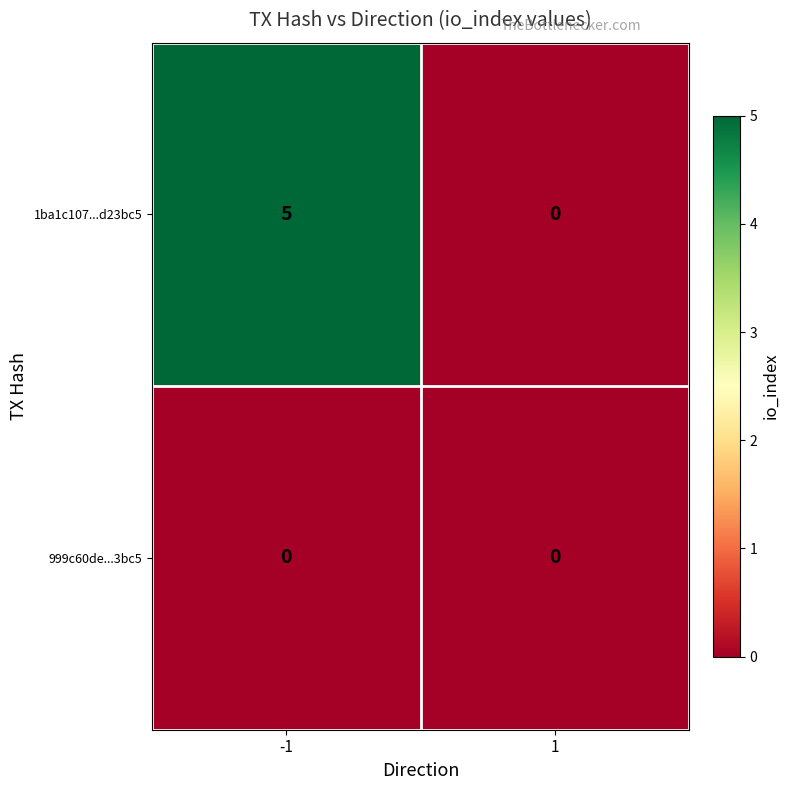

Reading left to right, what are all the values shown in this chart?

1ba1c107...d23bc5: 5	0
999c60de...3bc5: 0	0